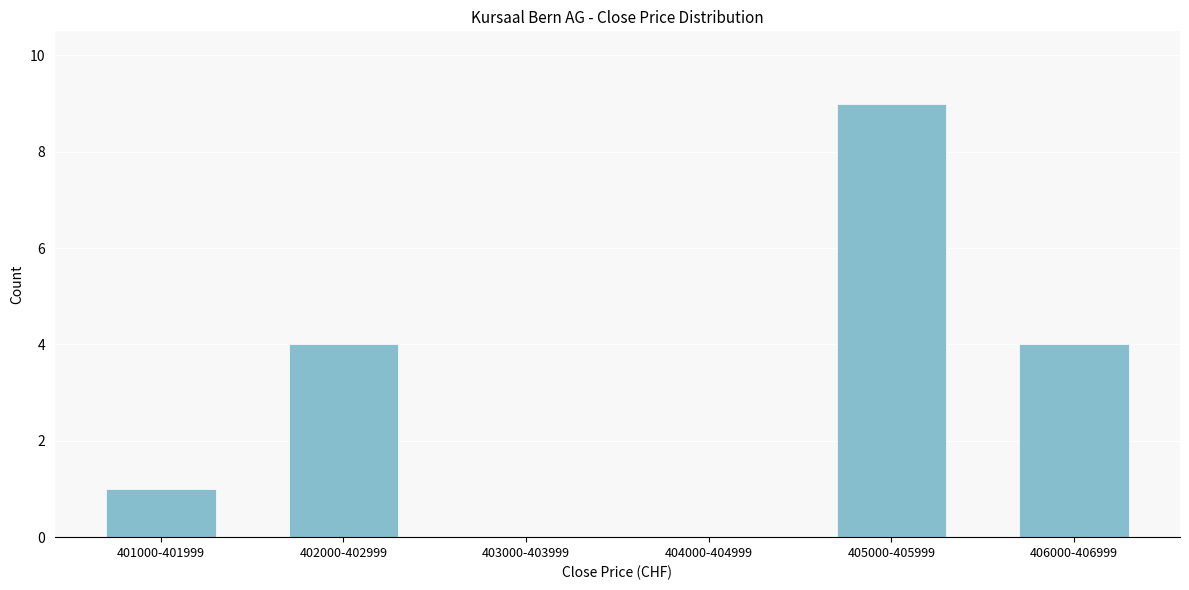

Reading left to right, extract all data points from this chart.

401000-401999=1	402000-402999=4	403000-403999=0	404000-404999=0	405000-405999=9	406000-406999=4